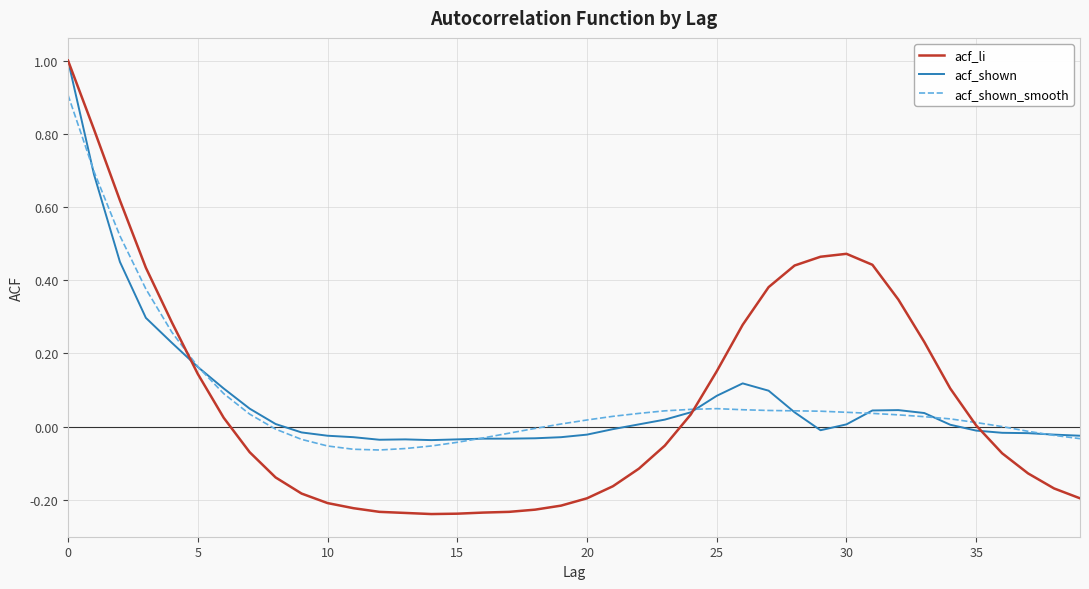

What is the highest value of the acf_li series?

1.0